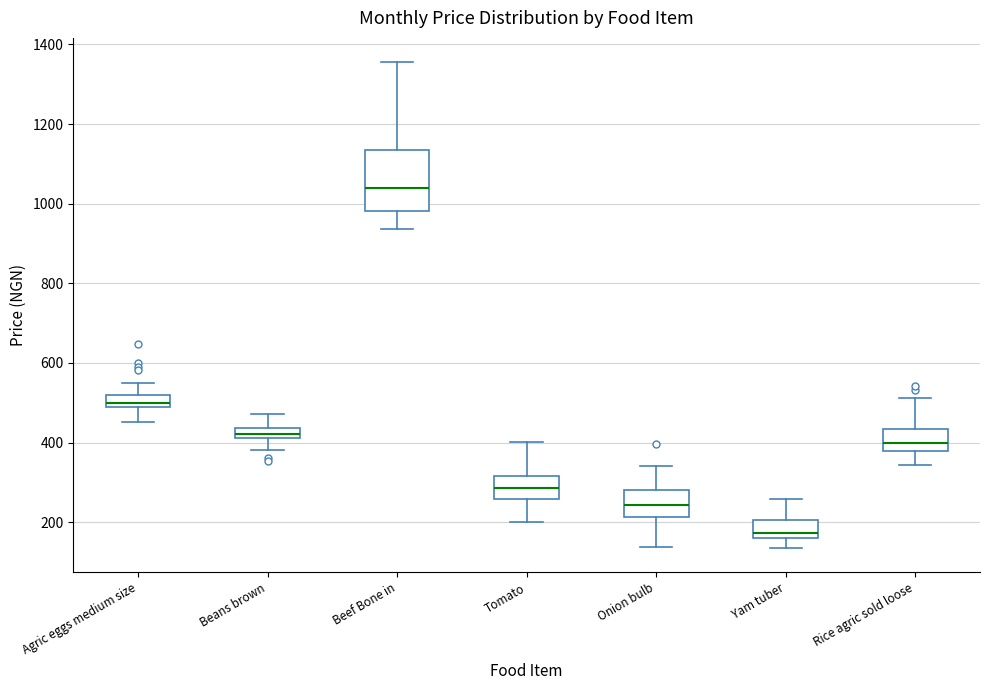

Where does the lower whisker of the box for Beef Bone in end on the y-axis? The values are not printed on the chart, so give them approximately, as read against the axis.

940